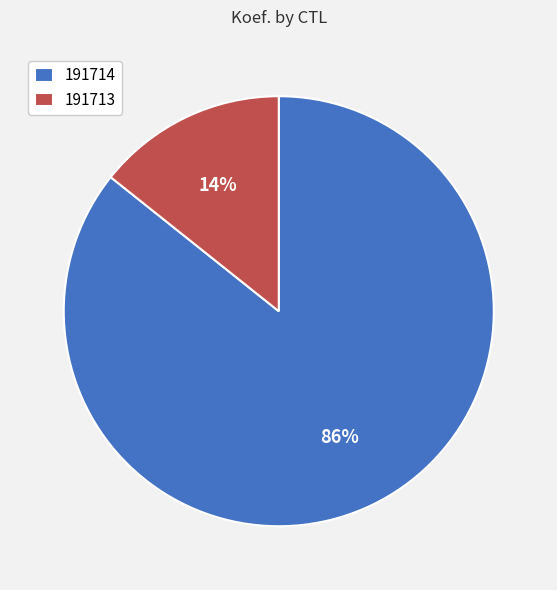

How many segments does this pie chart have?

2